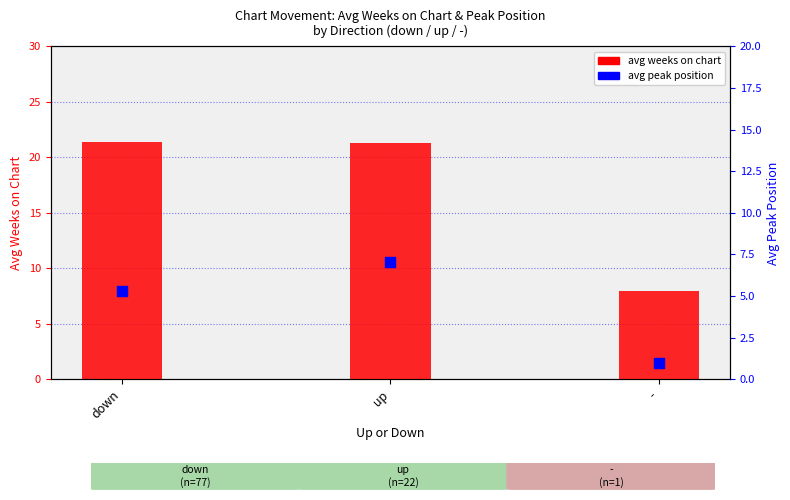

At which category is the sum across all series the highest?

up